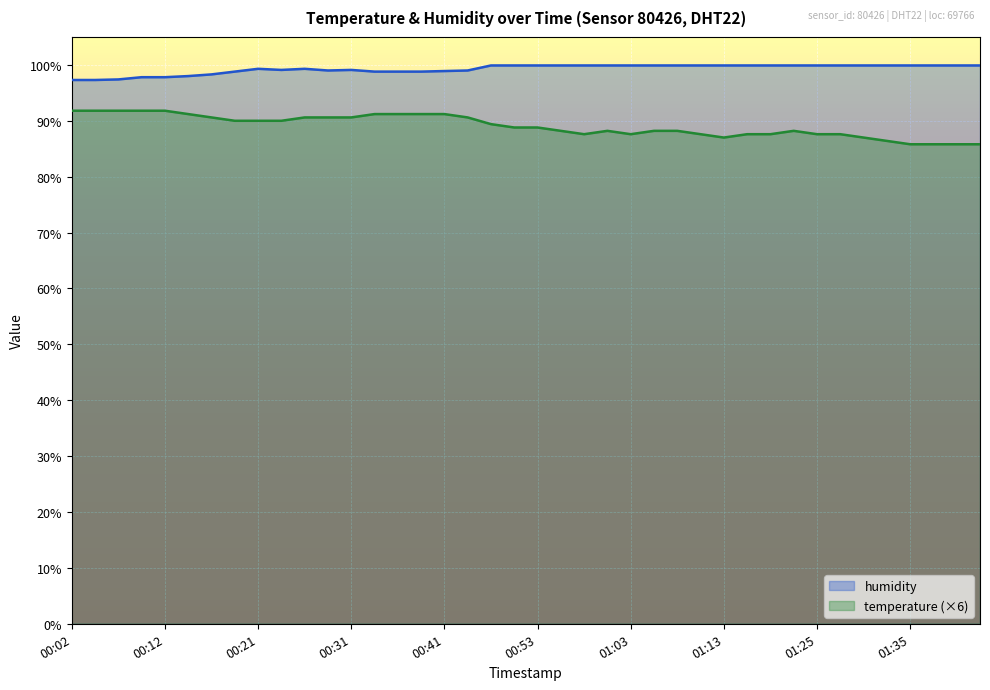

Which category has the lowest value across all series?

01:35